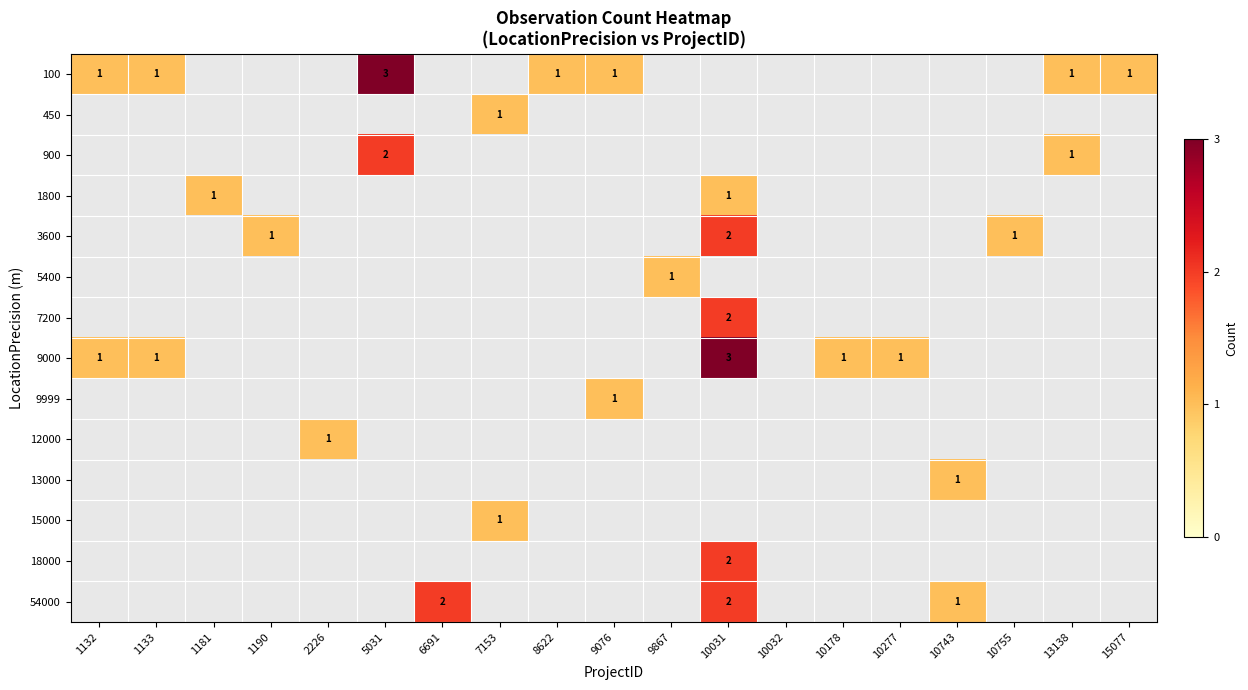

Is it true that 12000 equals 1 at 2226?

True